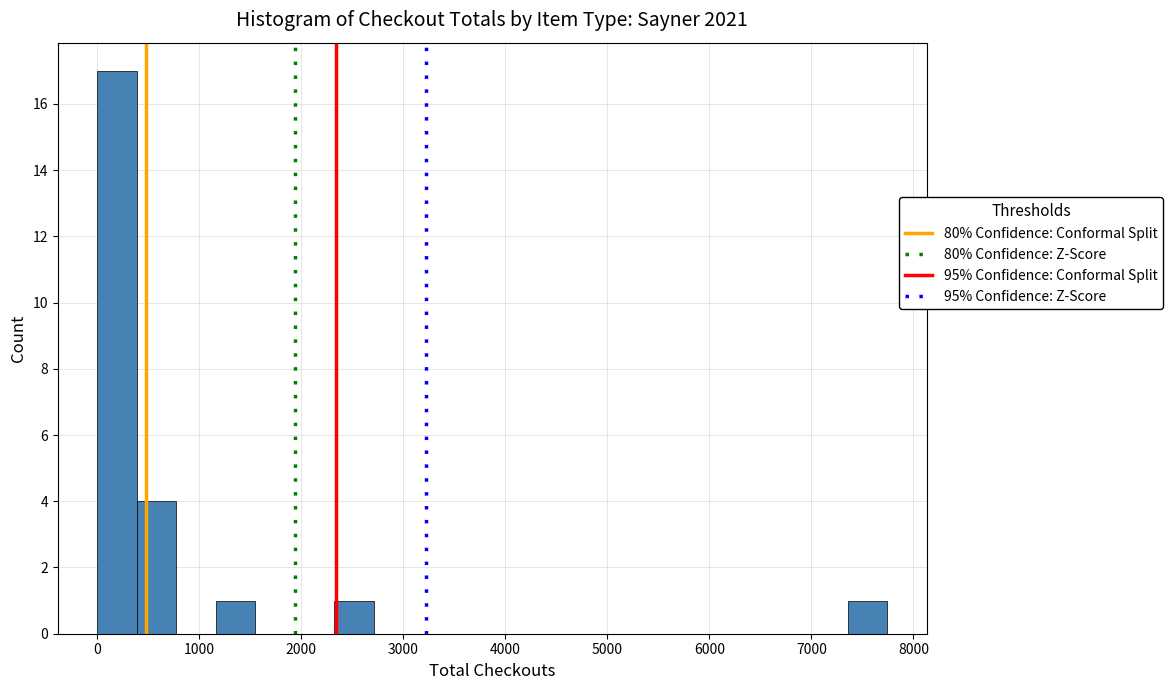

Read against the x-axis, roughly where is the centre of the tallest bar?

200